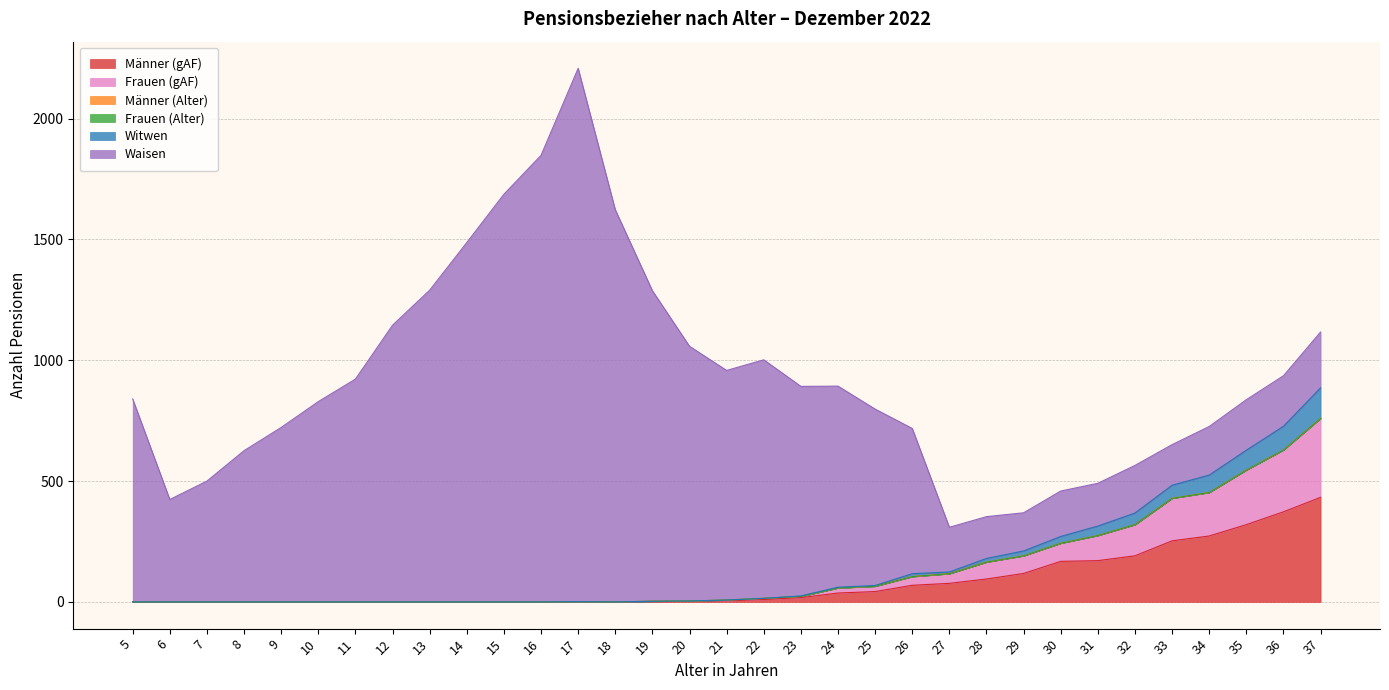

At which label does Frauen (gAF) reach its peak?

37